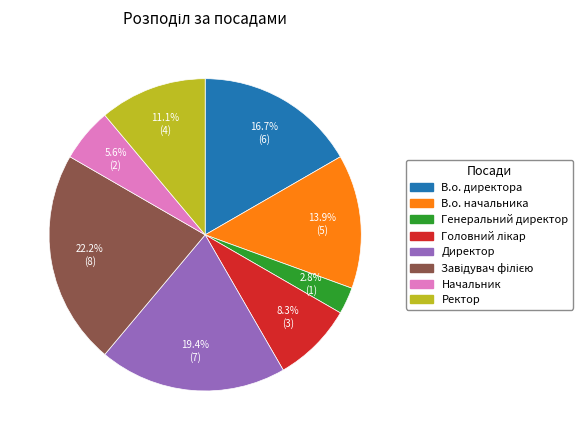

Is В.о. начальника the majority of the pie?

No